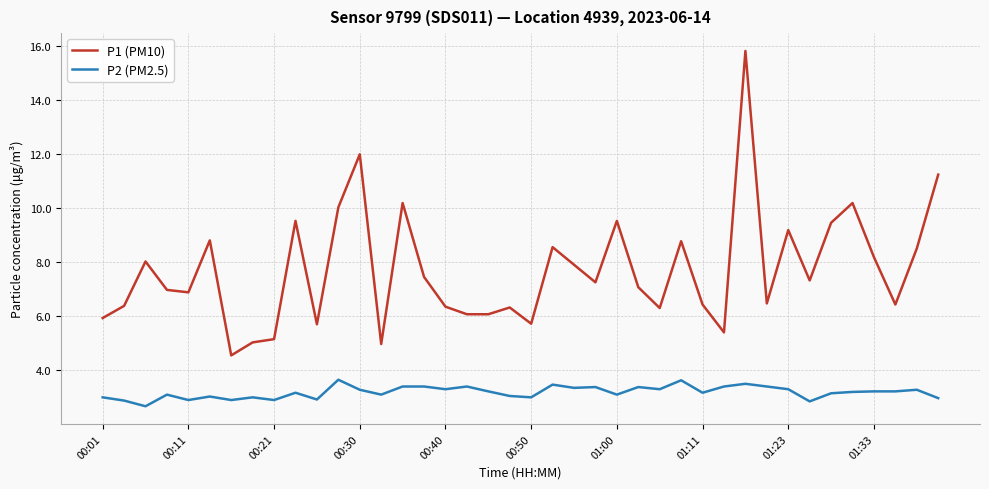

True or false: P2 (PM2.5) and P1 (PM10) intersect in this chart.

False